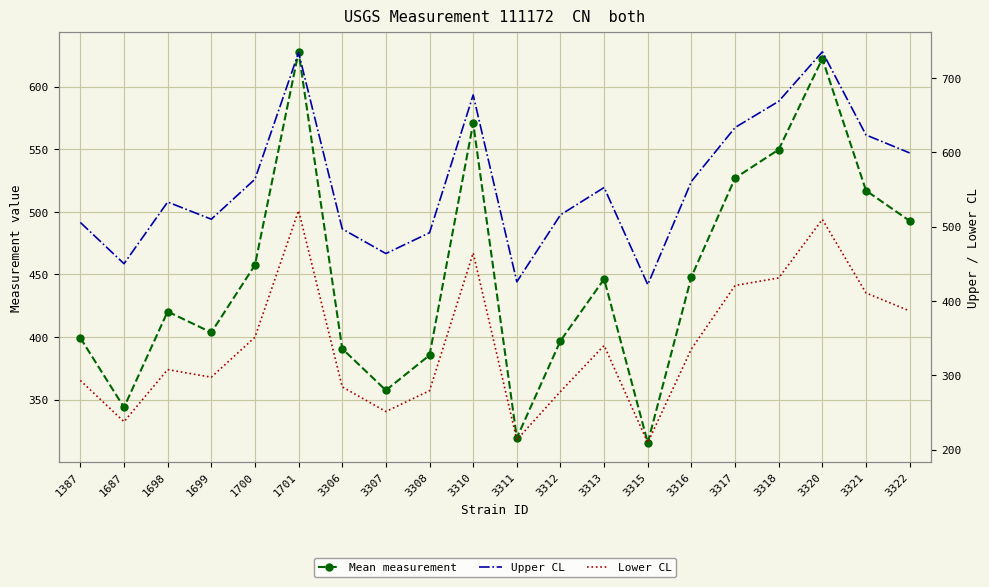

At how many categories does at least one series exceed 371?

20